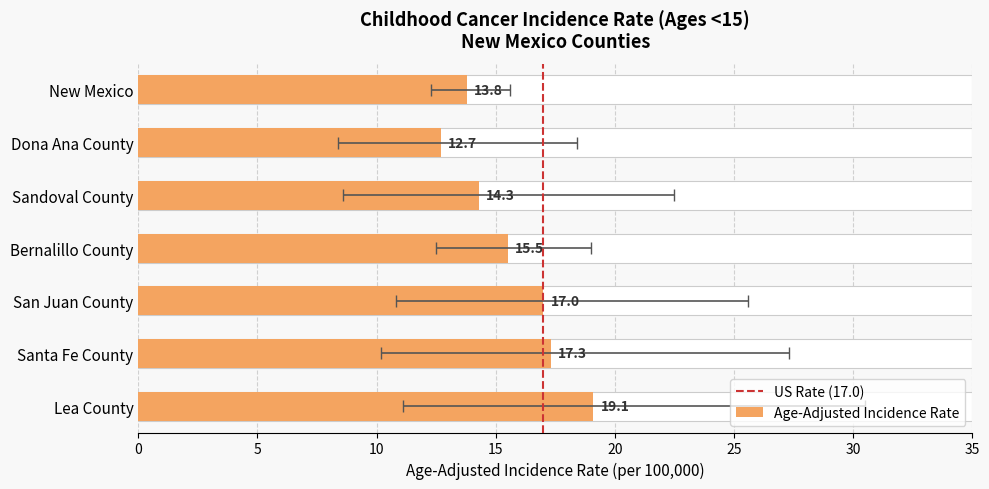

Does the chart contain stacked bars?

No